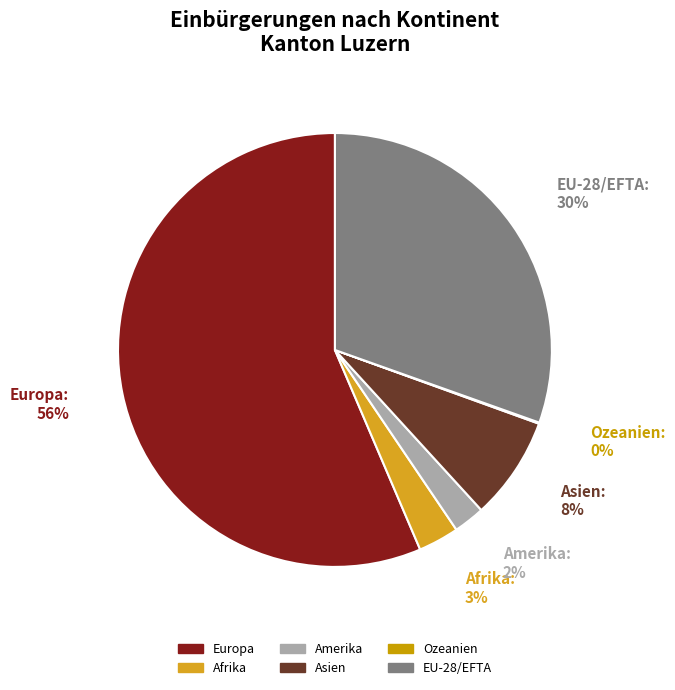

To the nearest percent, what is the average slice percentage?

17%